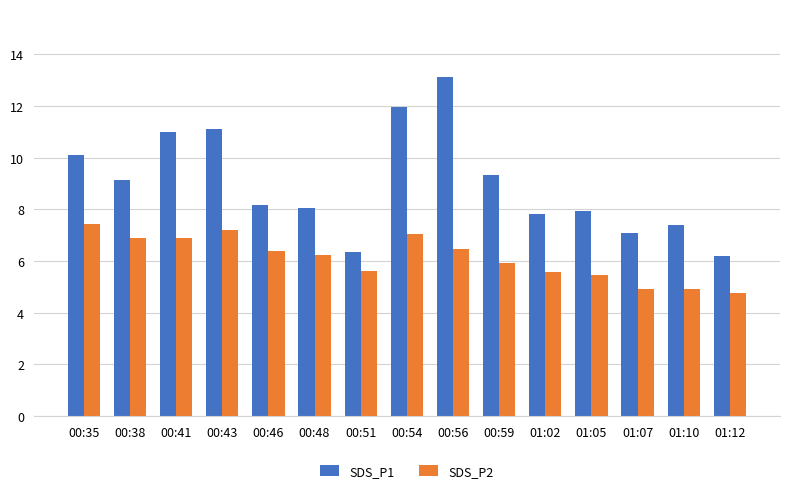

The SDS_P2 series shows 5.9 at 00:59. True or false?

True